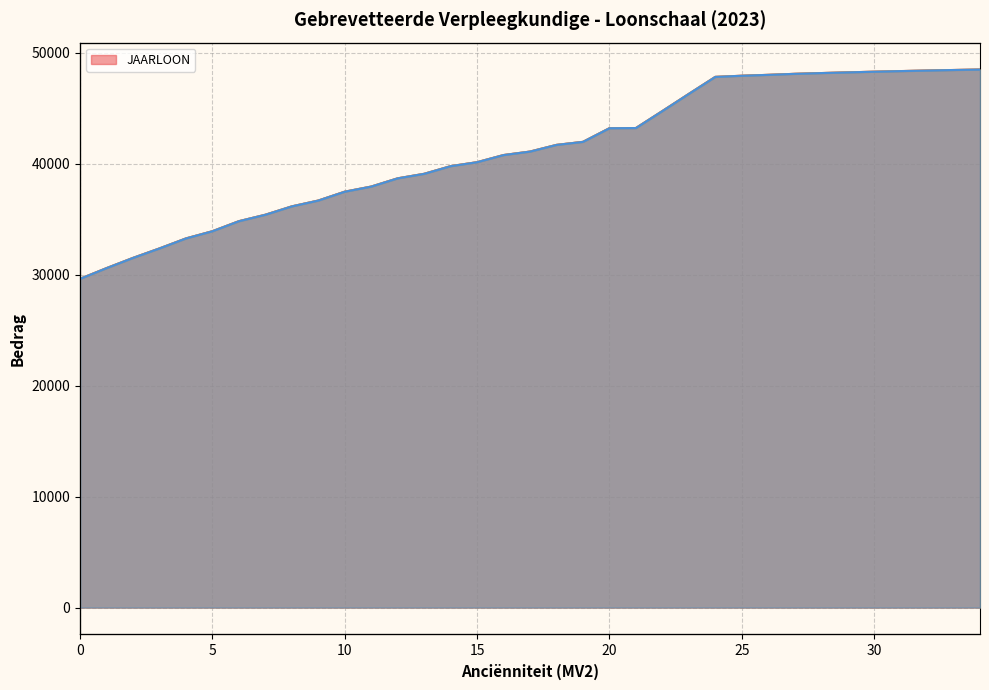

Which series has the largest total across all categories?

JAARLOON